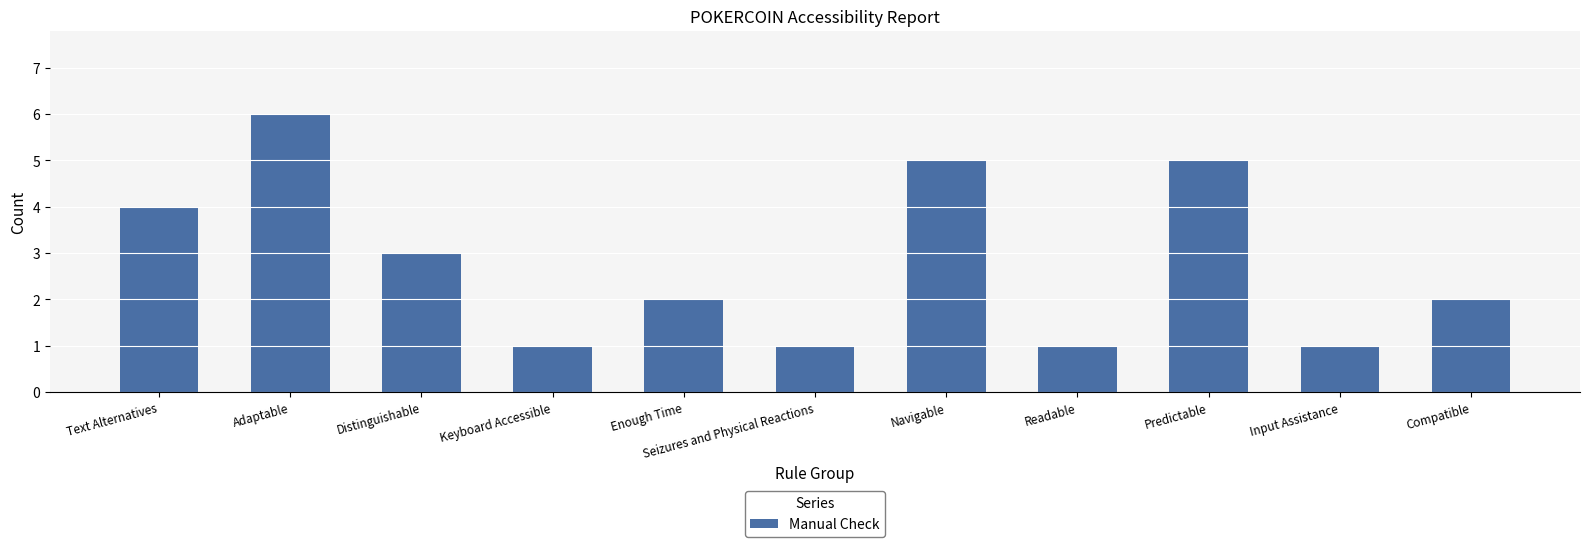

Does the chart contain any negative values?

No